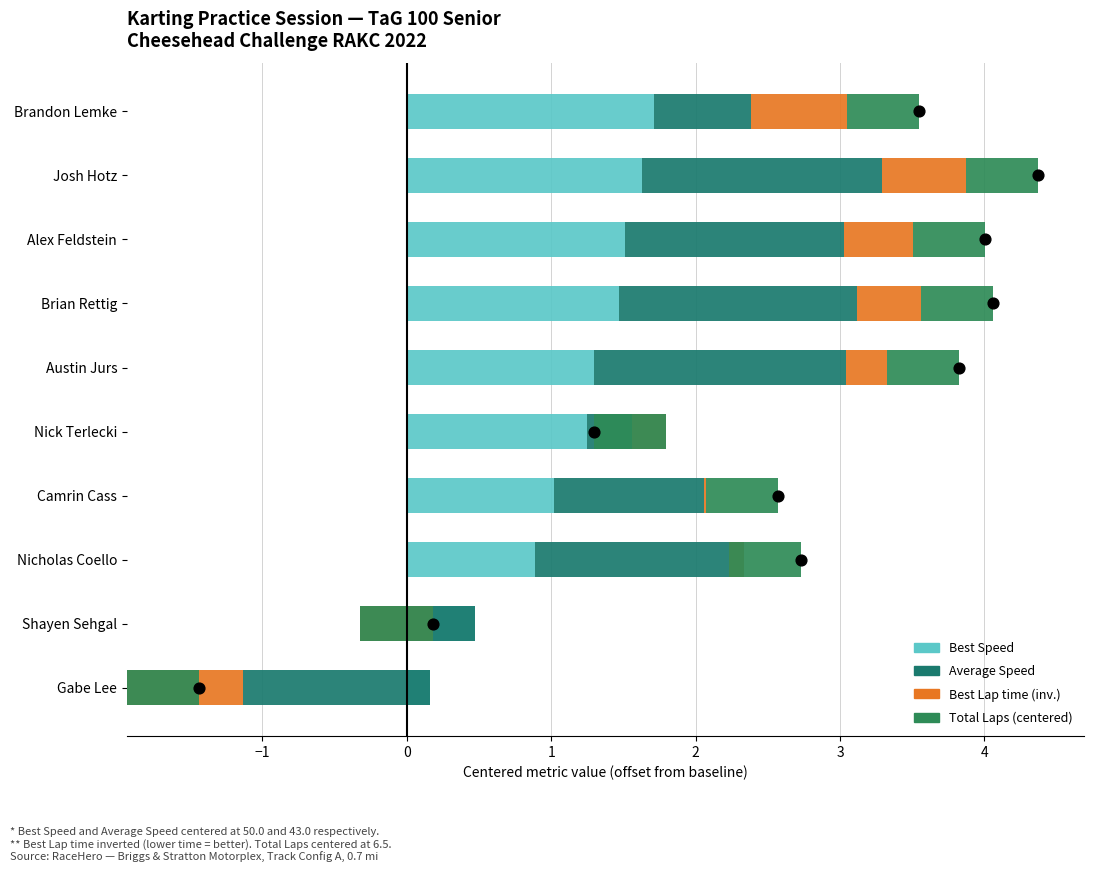

Is the value of Best Speed at Nicholas Coello greater than the value of Total Laps (centered) at Alex Feldstein?

Yes